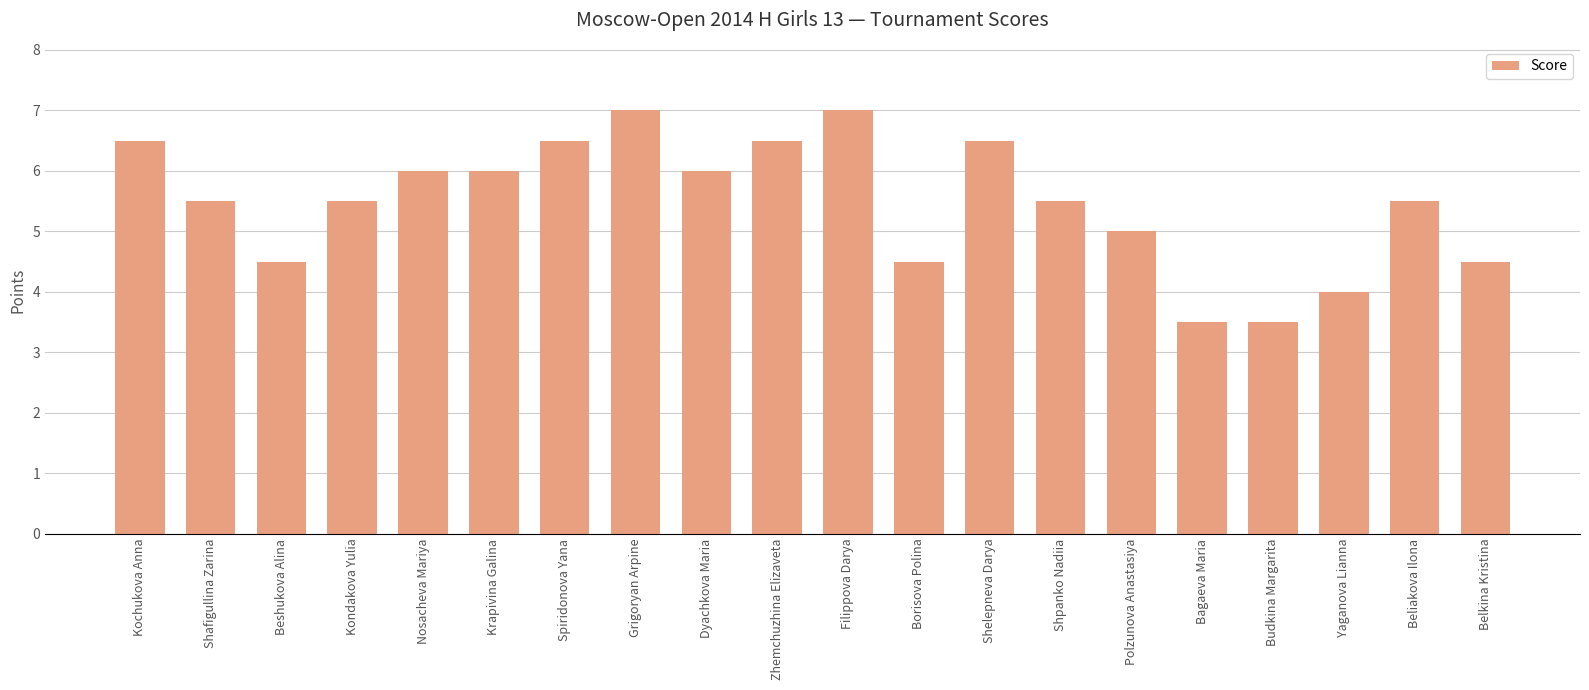

What is the minimum value shown in the chart?

3.5